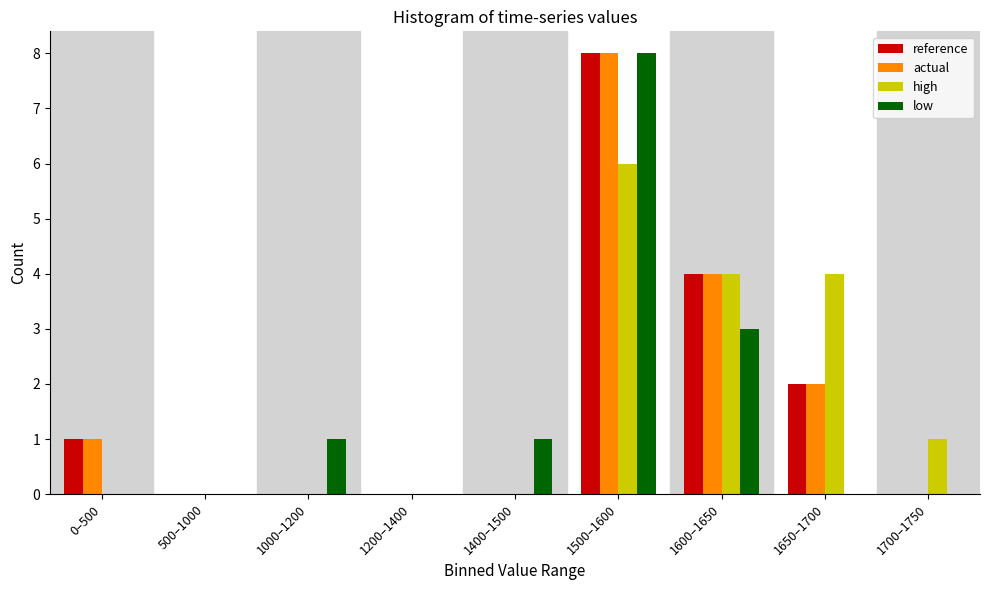

At which category is the sum across all series the highest?

1500–1600